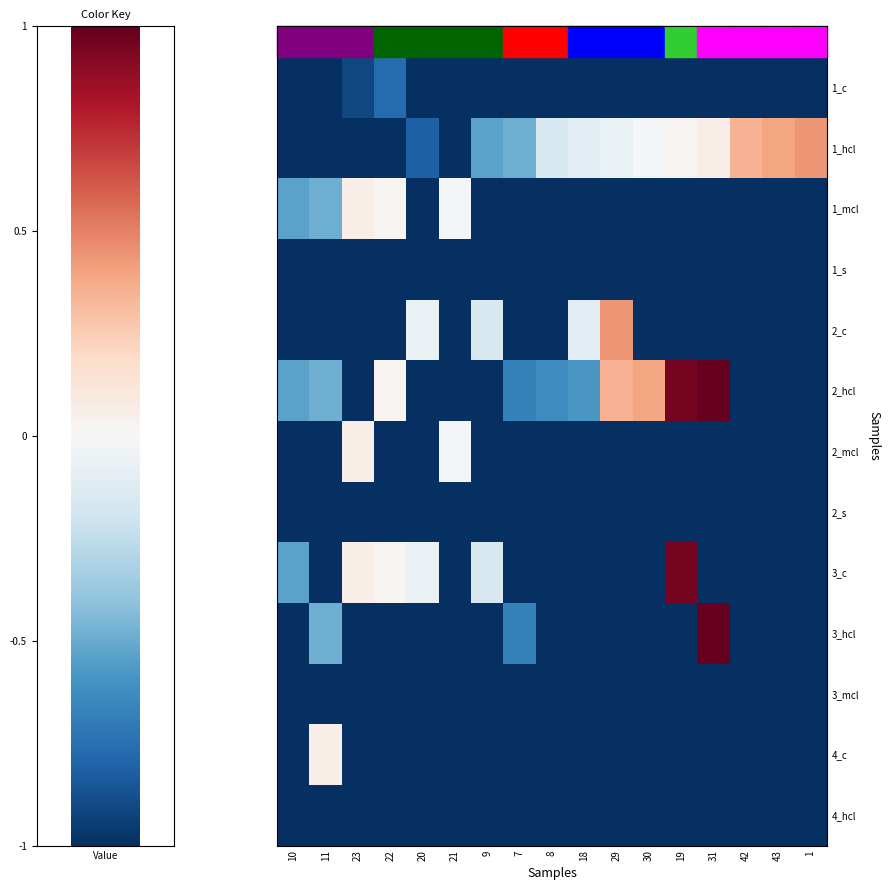

Rank the series by their maximum value, from lowest to highest.

1_s, 2_s, 3_mcl, 4_hcl, 1_c, 1_mcl, 2_mcl, 4_c, 1_hcl, 2_c, 3_c, 2_hcl, 3_hcl